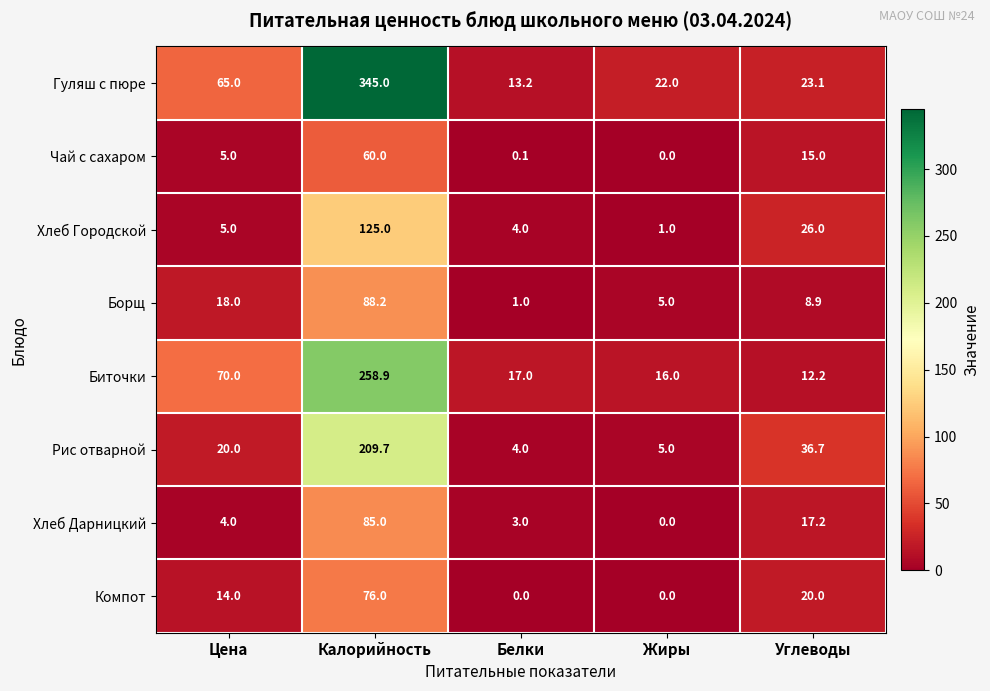

Rank the series by their maximum value, from highest to lowest.

Гуляш с пюре, Биточки, Рис отварной, Хлеб Городской, Борщ, Хлеб Дарницкий, Компот, Чай с сахаром